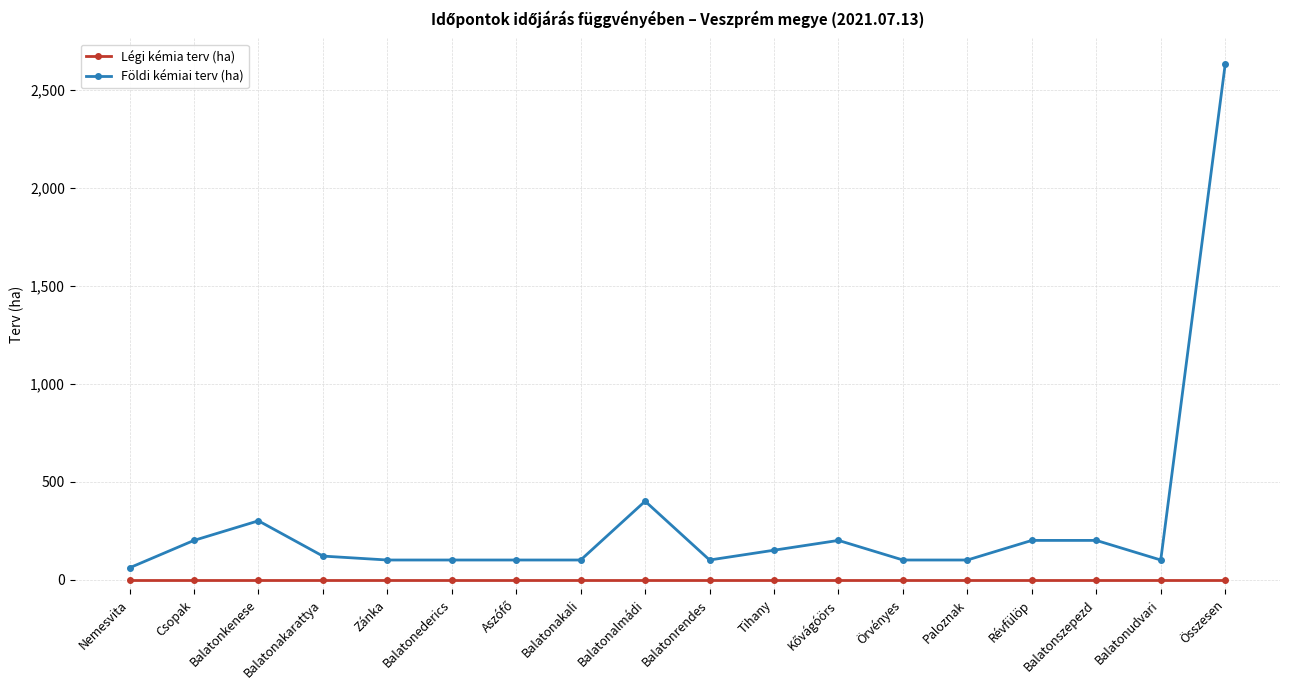

Which series has the largest range (max minus min)?

Földi kémiai terv (ha)